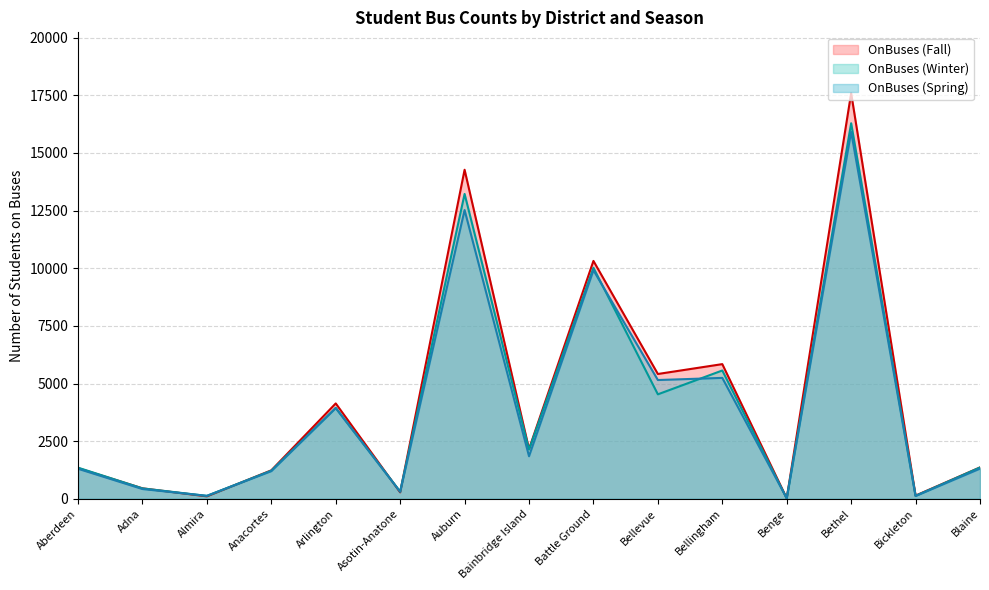

Between Anacortes and Battle Ground, which series saw the biggest shift?

OnBuses (Fall)